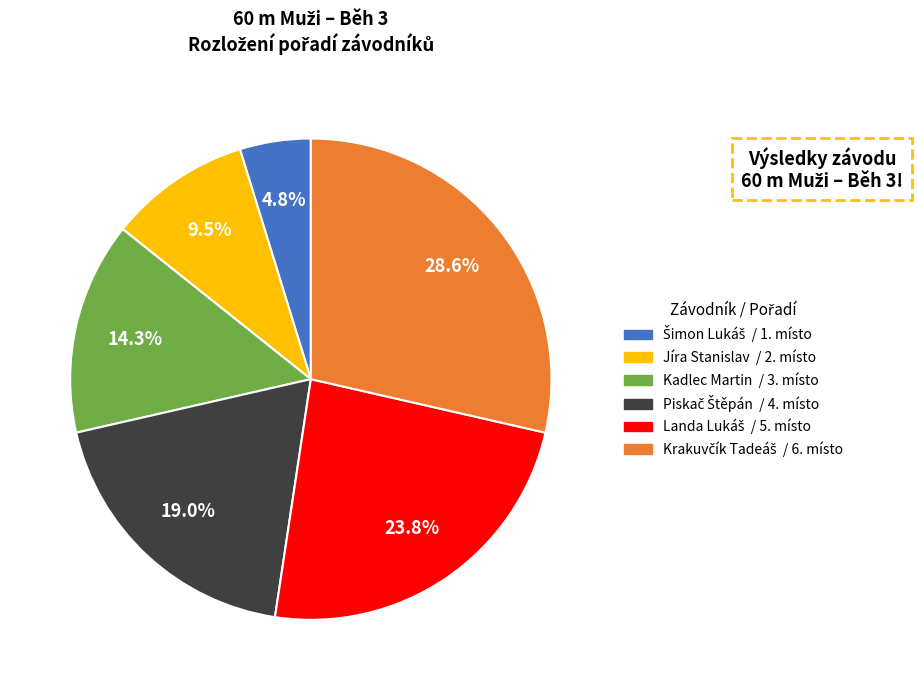

Is Kadlec Martin the majority of the pie?

No